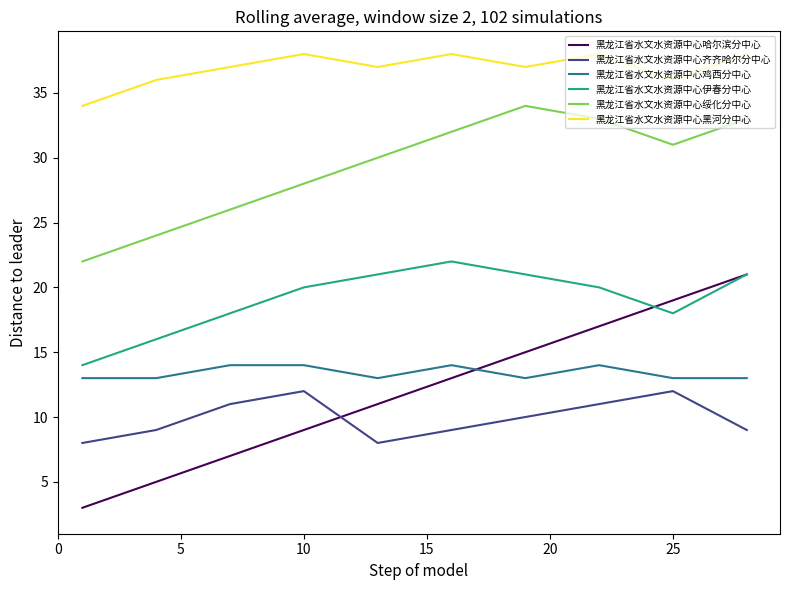

Count the number of data series in this chart.

6